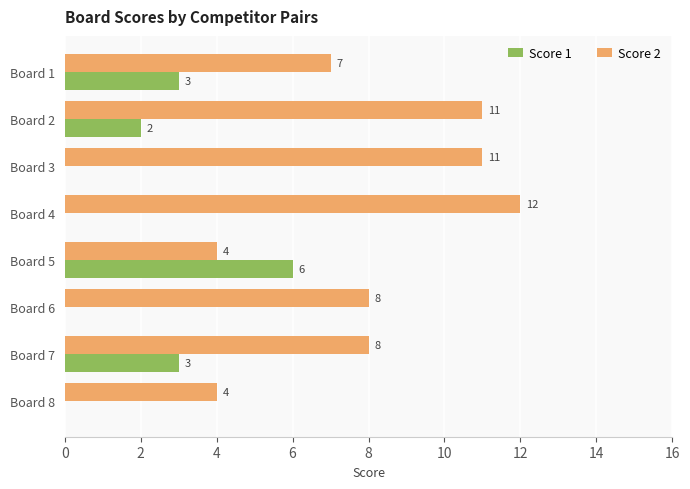

How many Score 2 values are between 7 and 11?

5